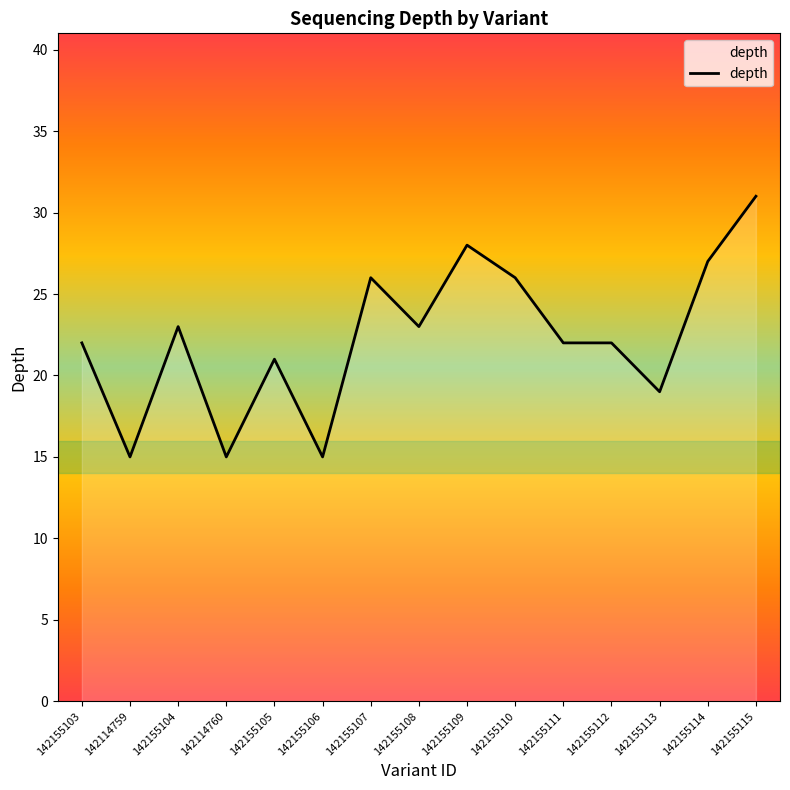

Approximately how many times larger is the value at 142155113 compared to 142155110?

0.7